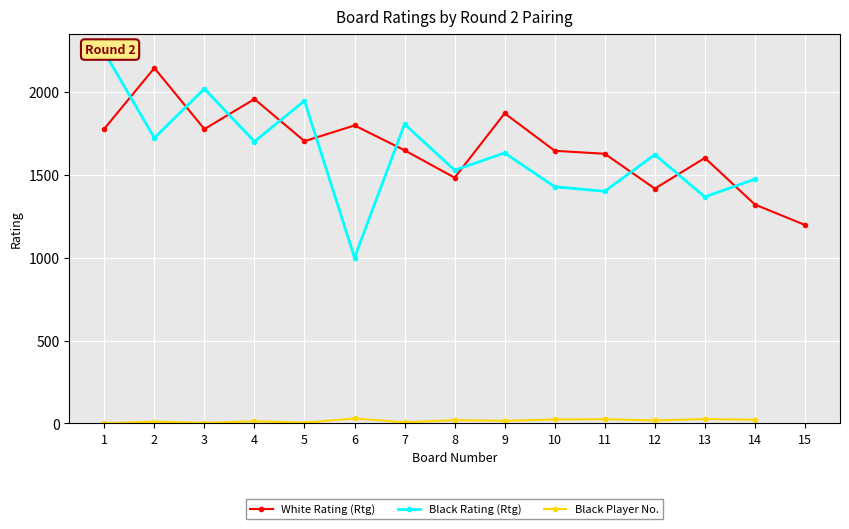

Between 10 and 14, which series saw the biggest shift?

White Rating (Rtg)